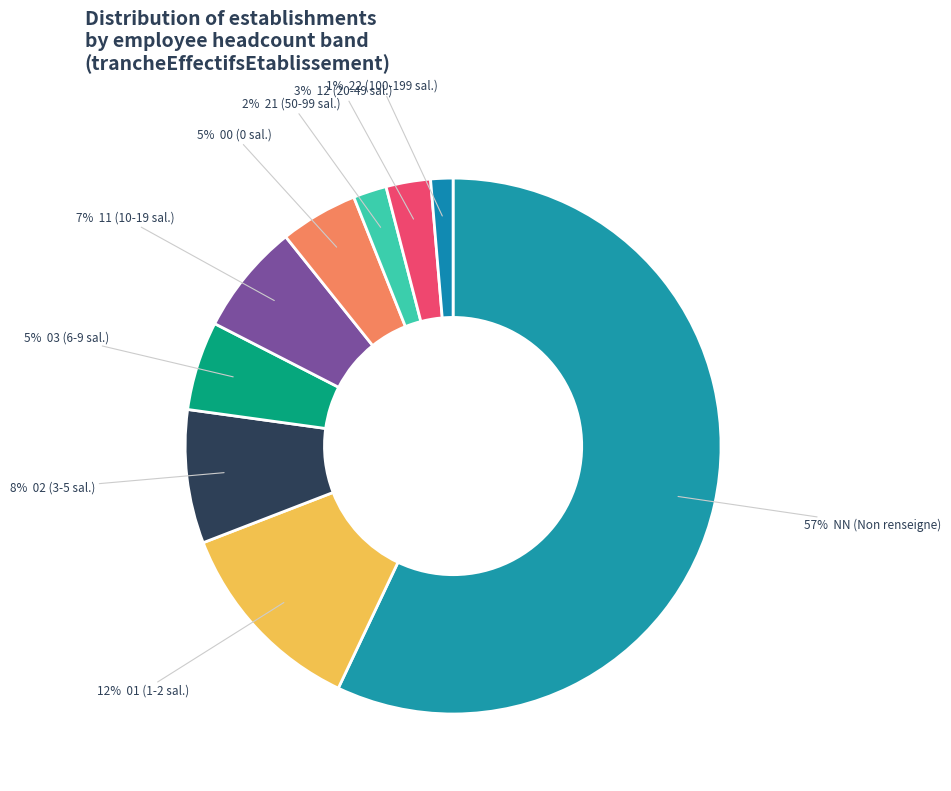

How many slices are in this pie chart?

9